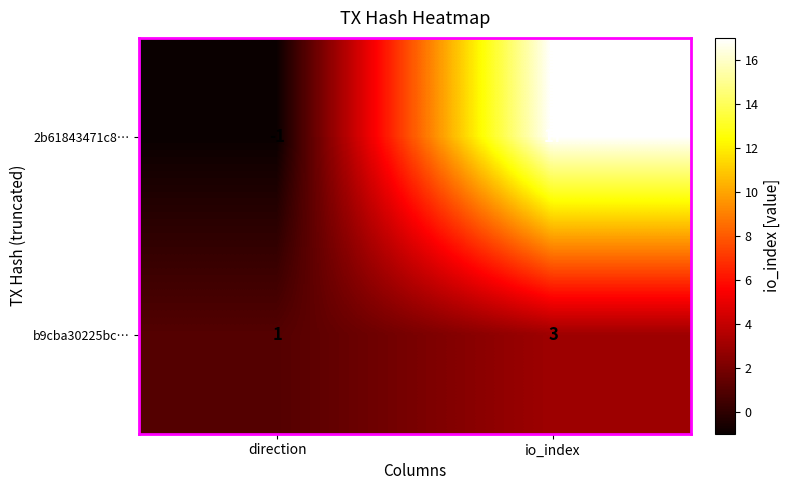

Which series changed the most between direction and io_index?

2b61843471c8…